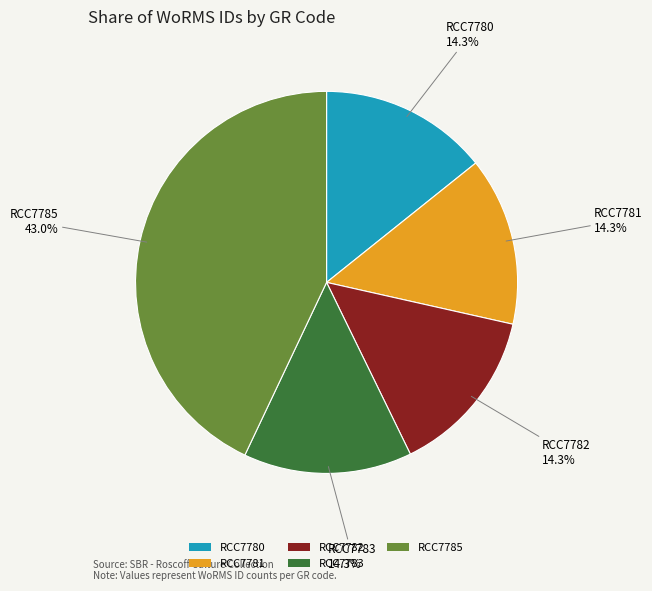

Combined, do RCC7782 and RCC7785 account for over 50%?

Yes